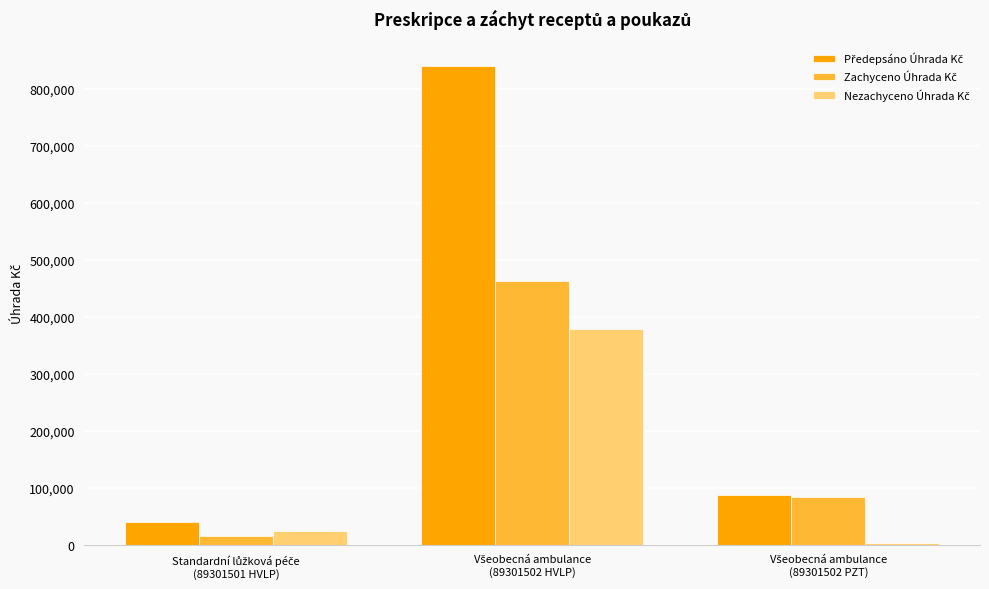

What is the greatest value displayed?

840726.6